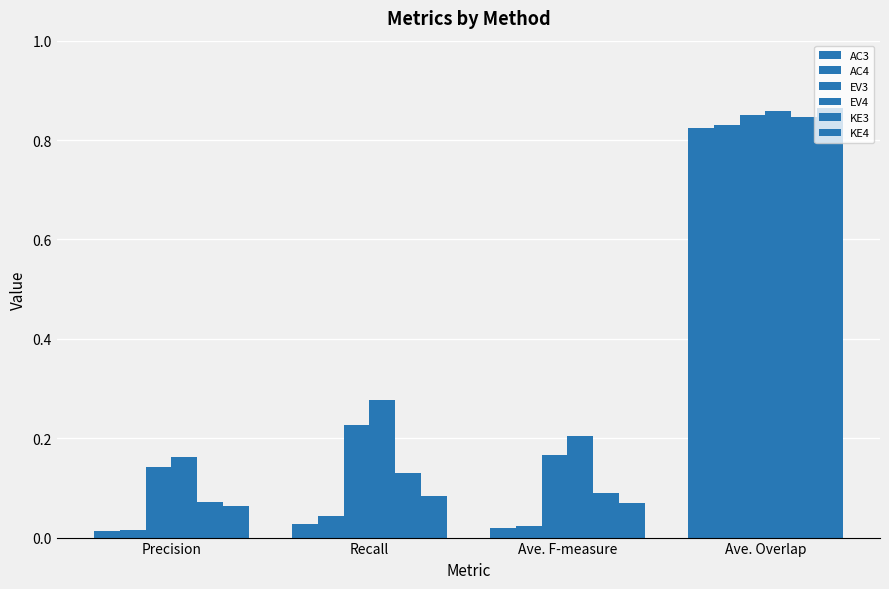

What is the label of the 4th bar from the left?

Ave. Overlap